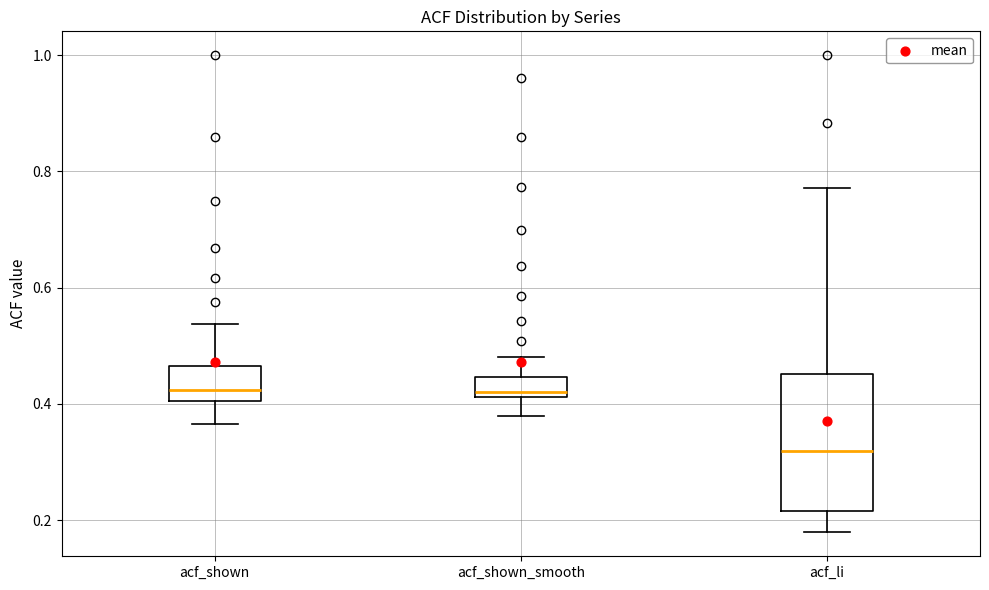

Where is the upper edge of the box for acf_li on the y-axis? The values are not printed on the chart, so give them approximately, as read against the axis.

0.46